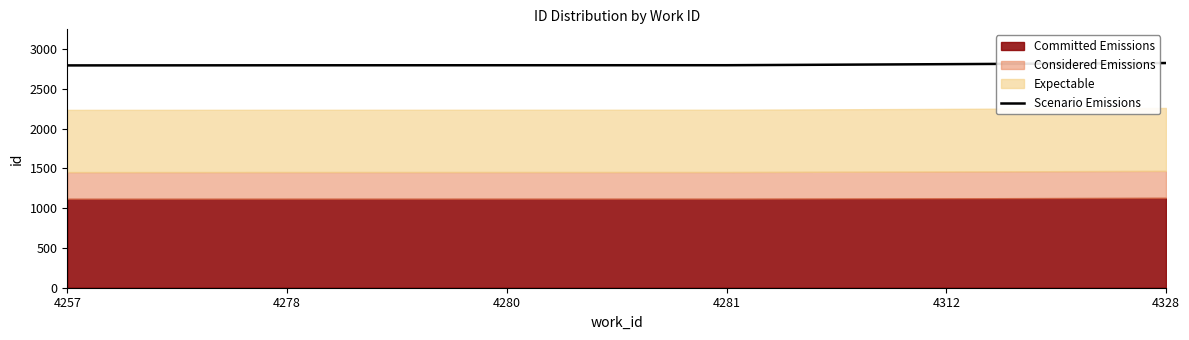

Rank the categories by value from highest to lowest.

4328, 4312, 4281, 4280, 4278, 4257